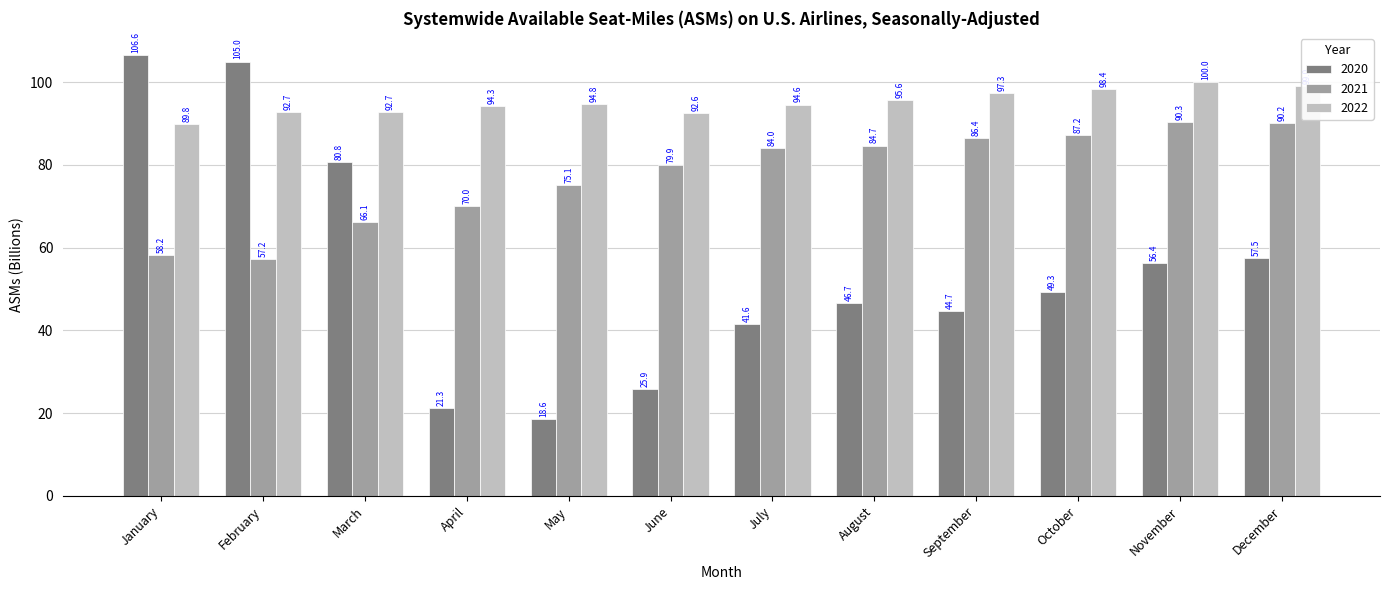

What is the difference between the maximum and minimum values in the 2022 series?

10.2